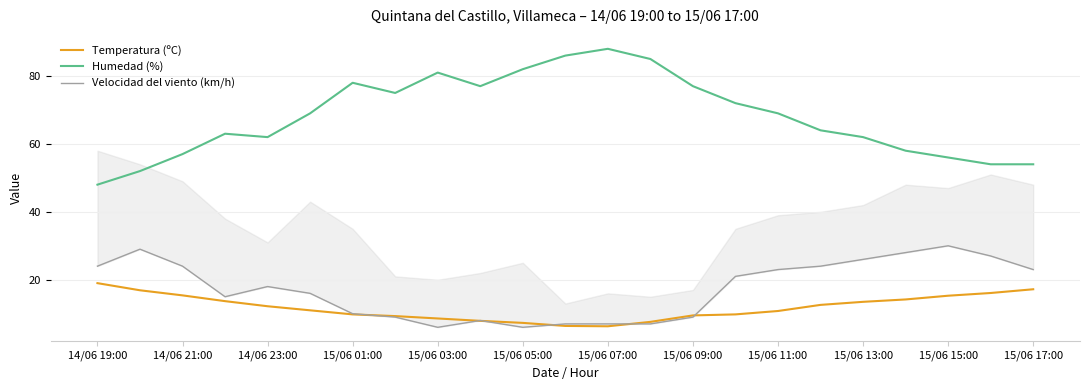

How many times do Velocidad del viento (km/h) and Temperatura (ºC) cross each other?

6